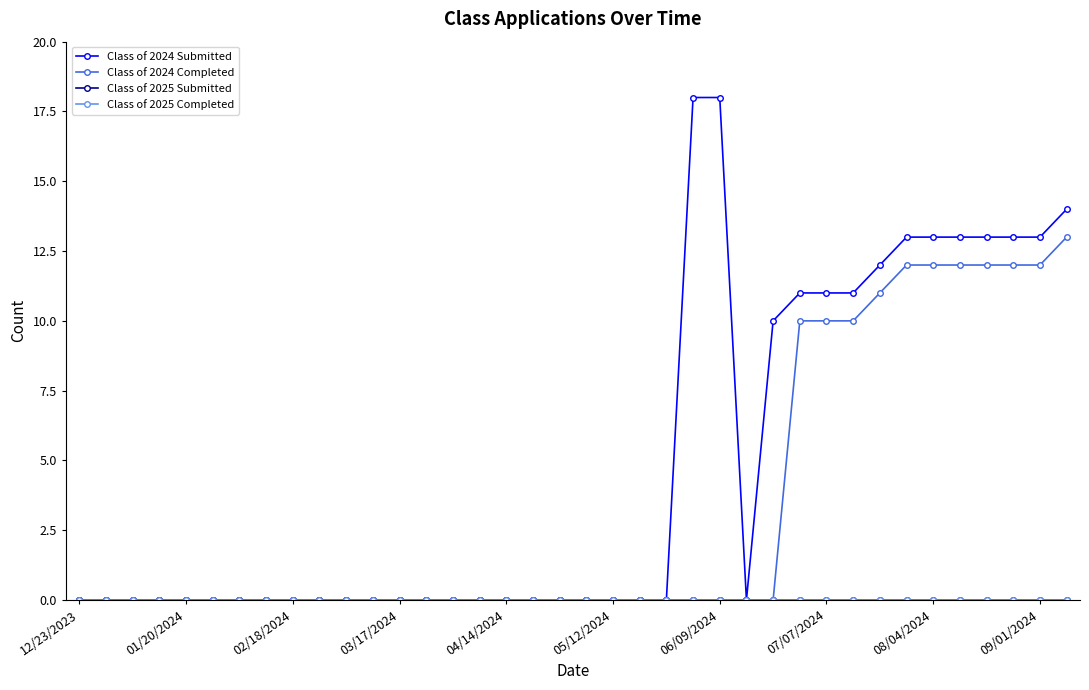

Is this an area chart (filled region under the line)?

No